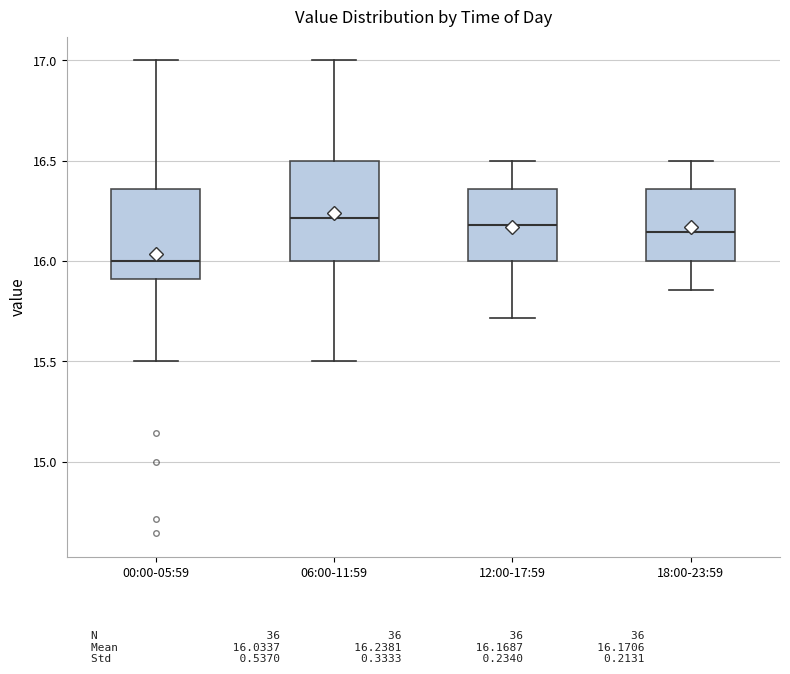

Reading left to right, read every box against the y-axis: the position of its median line, the range the box covers, and the ends of its whiskers. The values are not printed on the chart, so give them approximately, as read against the axis.

00:00-05:59: median 16.00, box 15.90 to 16.35, whiskers 15.50 to 17.00
06:00-11:59: median 16.20, box 16.00 to 16.50, whiskers 15.50 to 17.00
12:00-17:59: median 16.20, box 16.00 to 16.35, whiskers 15.70 to 16.50
18:00-23:59: median 16.15, box 16.00 to 16.35, whiskers 15.85 to 16.50